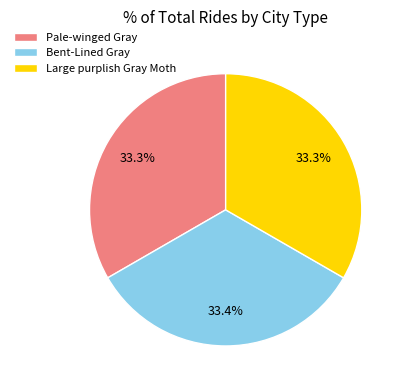

Does Bent-Lined Gray represent more than half of the total?

No